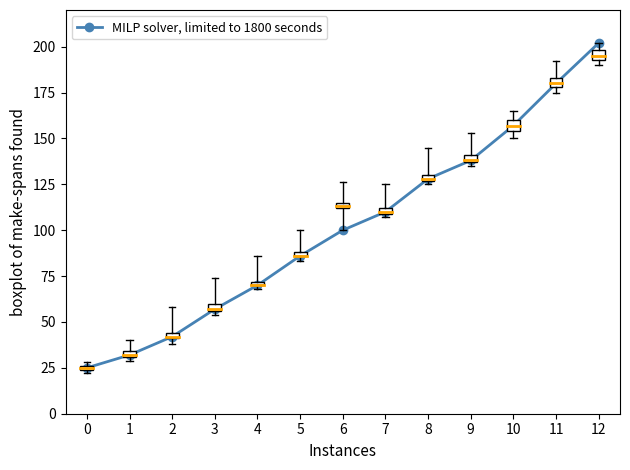

How many values are below 100?

6